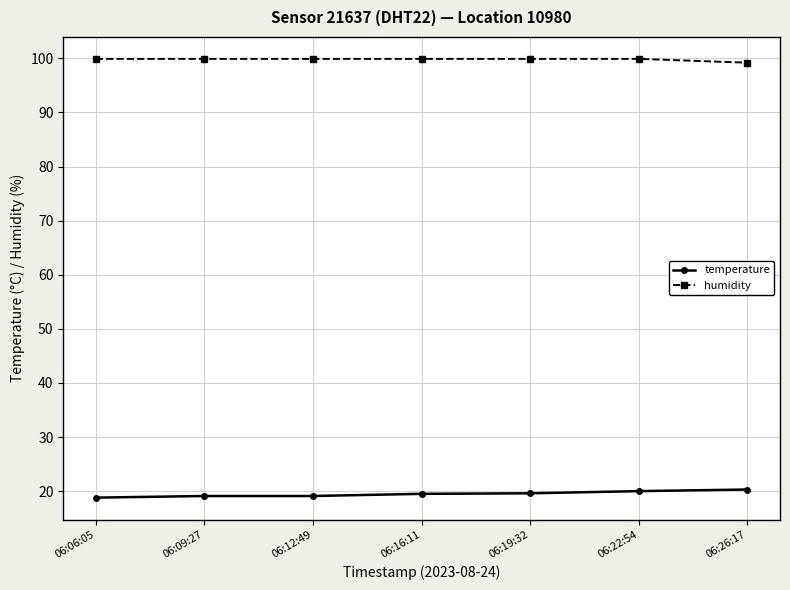

List the series in order of their peak value, highest first.

humidity, temperature